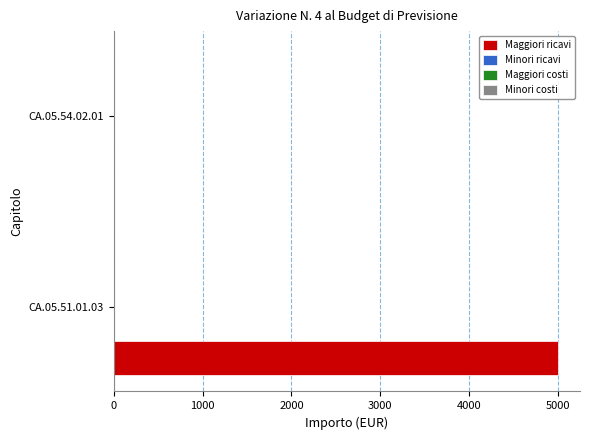

What is the maximum value shown in the chart?

5000.0